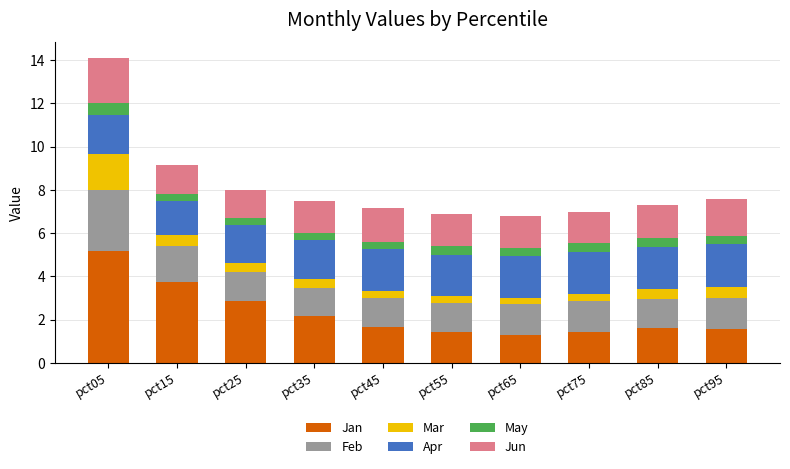

The value of Jan at pct35 is 3.7. True or false?

False